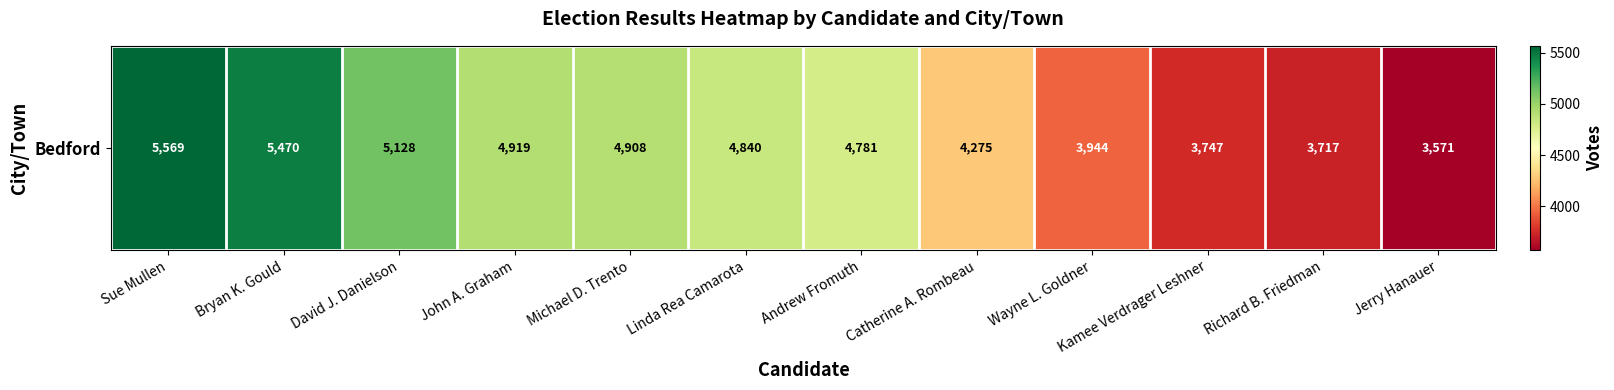

The chart shows a value of 3747 at Kamee Verdrager Leshner. True or false?

True